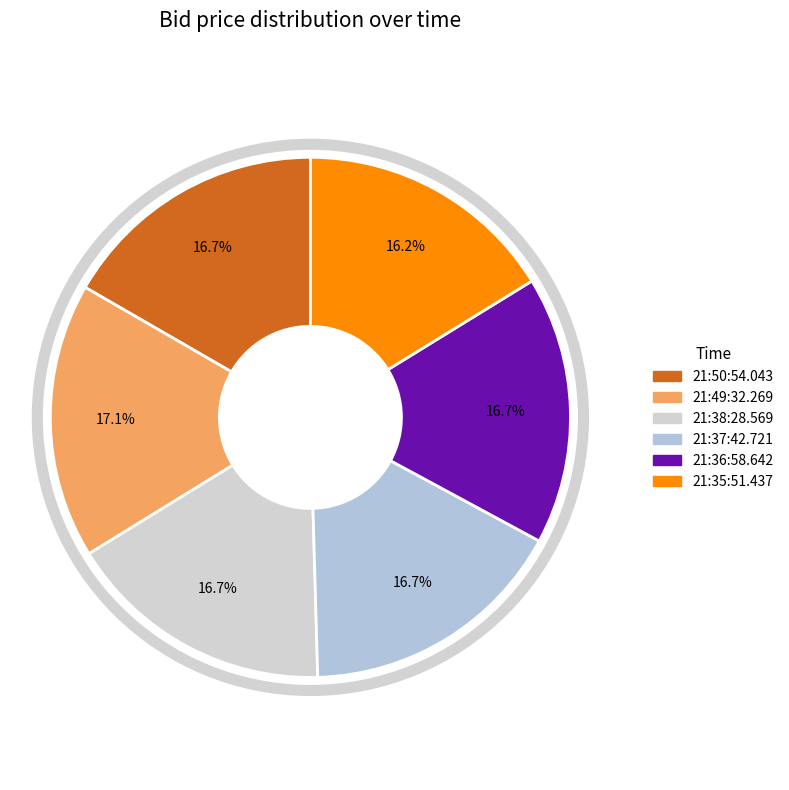

To the nearest percent, what portion does 21:35:51.437 represent?

16%